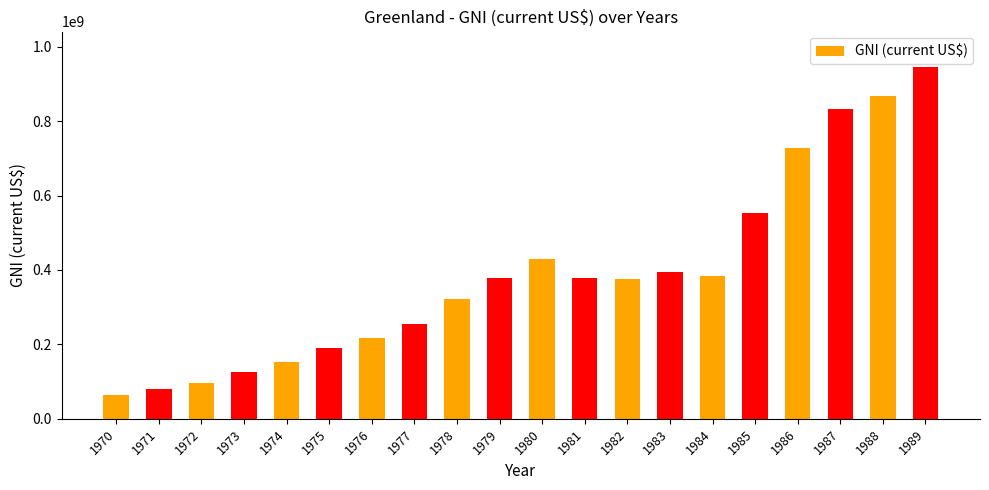

What is the difference between the values at 1982 and 1975?

185013671.3